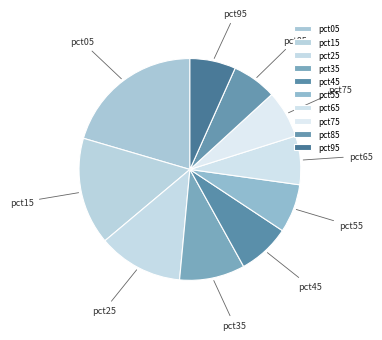

What is the largest slice in the pie chart?

pct05